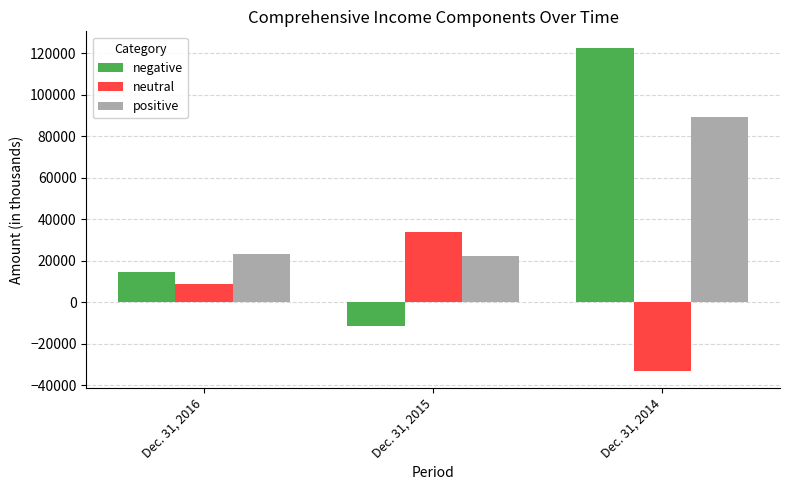

What is the difference between the highest and lowest values at Dec. 31, 2016?

14470